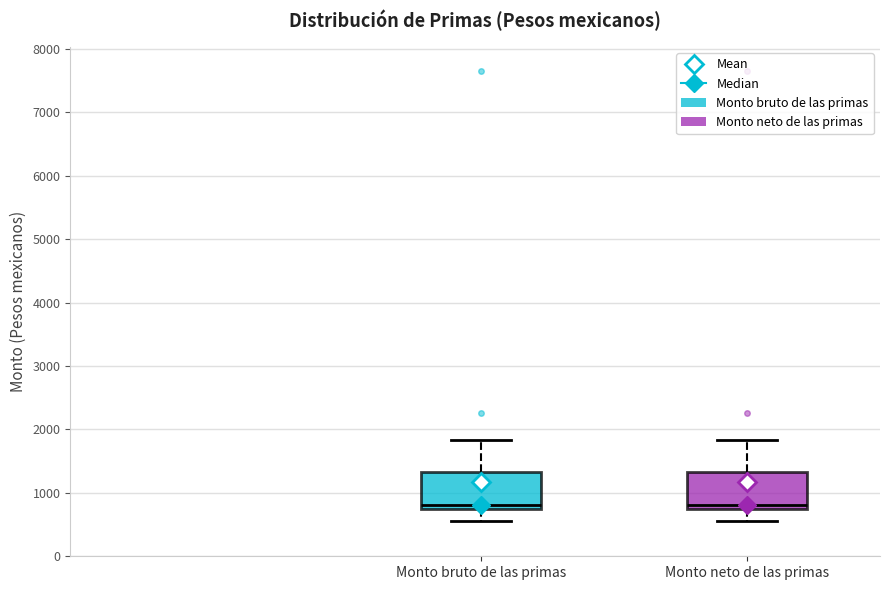

Reading left to right, transcribe this box plot: for each box, give where its median line is, the range the box spans, and where its two whiskers end, as read against the y-axis. The values are not printed on the chart, so give them approximately, as read against the axis.

Monto bruto de las primas: median 800, box 700 to 1300, whiskers 600 to 1800
Monto neto de las primas: median 800, box 700 to 1300, whiskers 600 to 1800